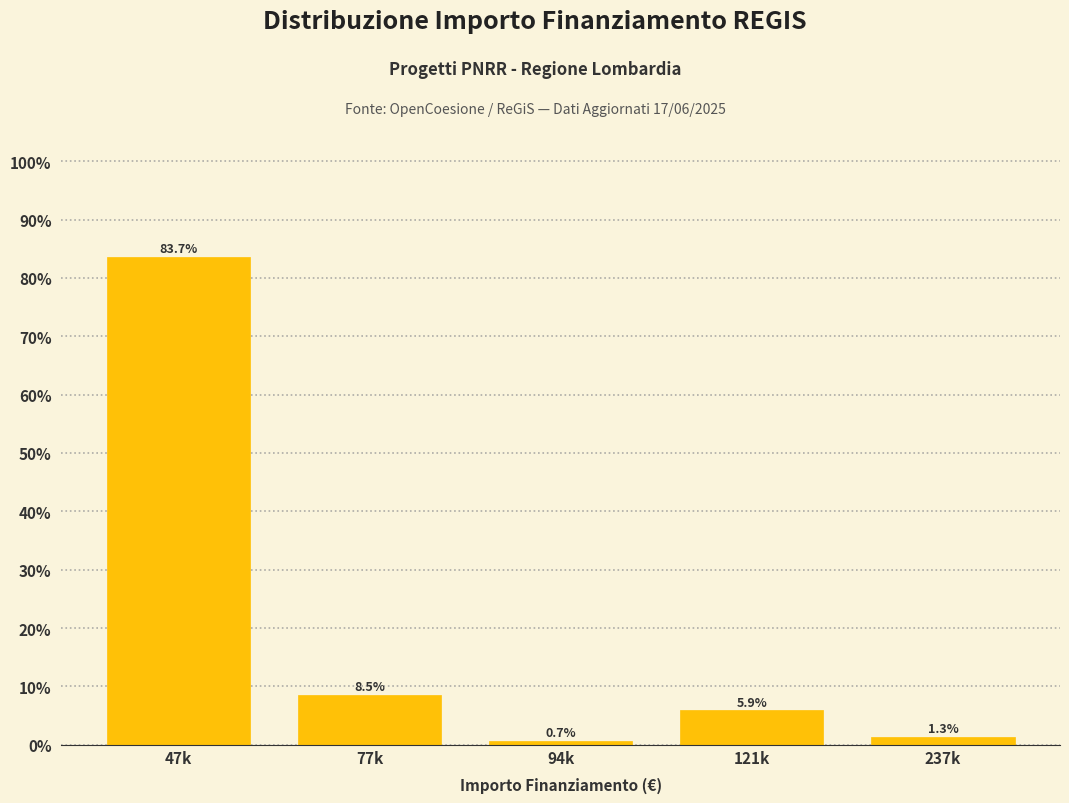

Reading right to left, transcribe all the data shown in this chart.

1.3	5.9	0.7	8.5	83.7